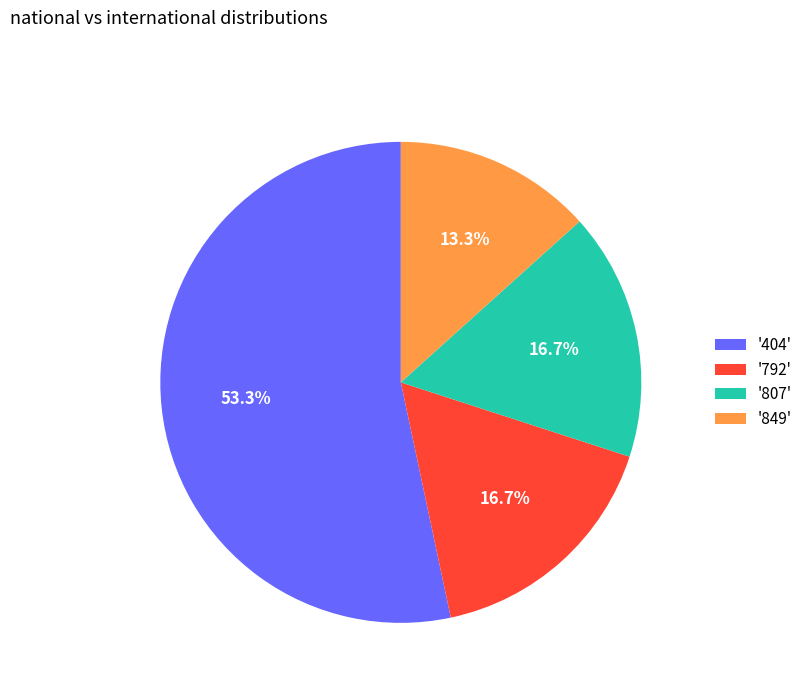

Between '404' and '807', which is larger?

'404'